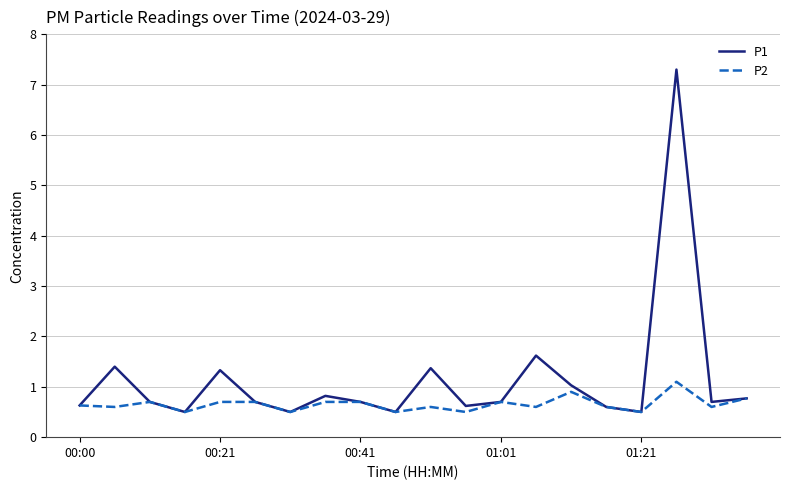

How many lines are shown in the chart?

2